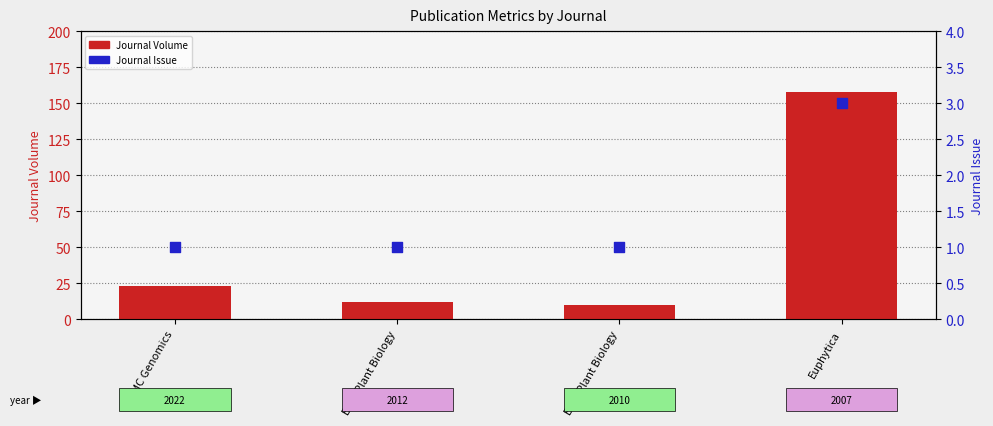

At which category is the sum across all series the highest?

Euphytica